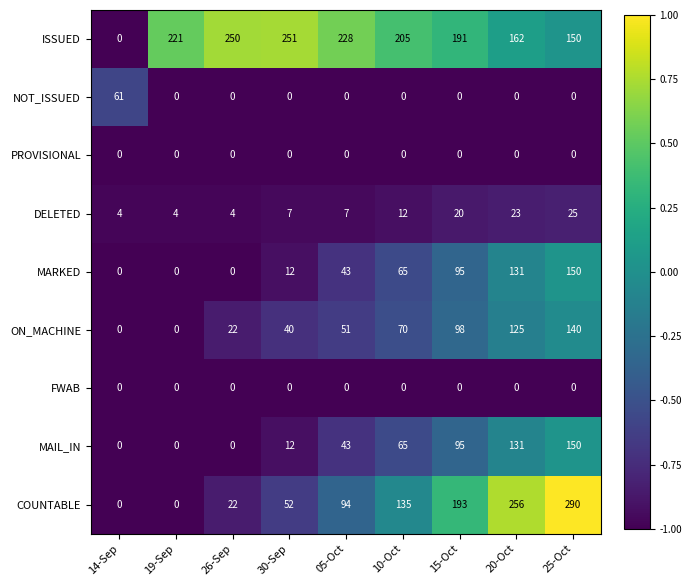

What is the minimum value shown in the chart?

0